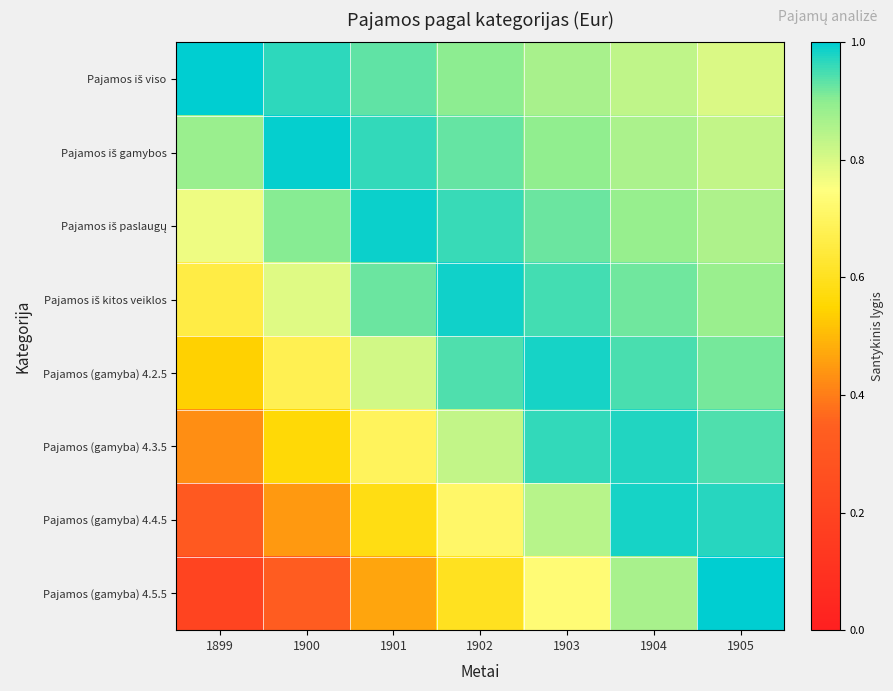

Which has a higher value, 1899 or 1905?

1899